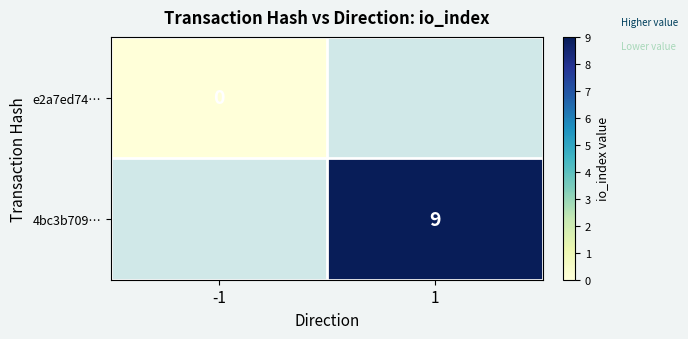

The 4bc3b709… series shows 13 at 1. True or false?

False